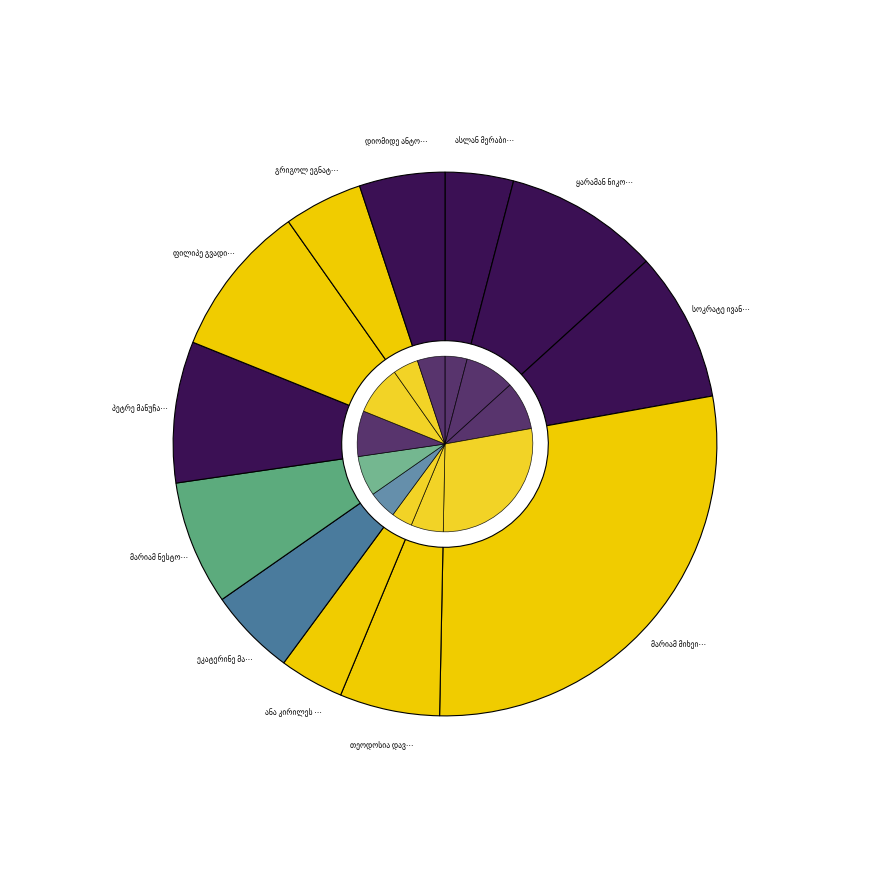

To the nearest percent, what is the average slice percentage?

8%